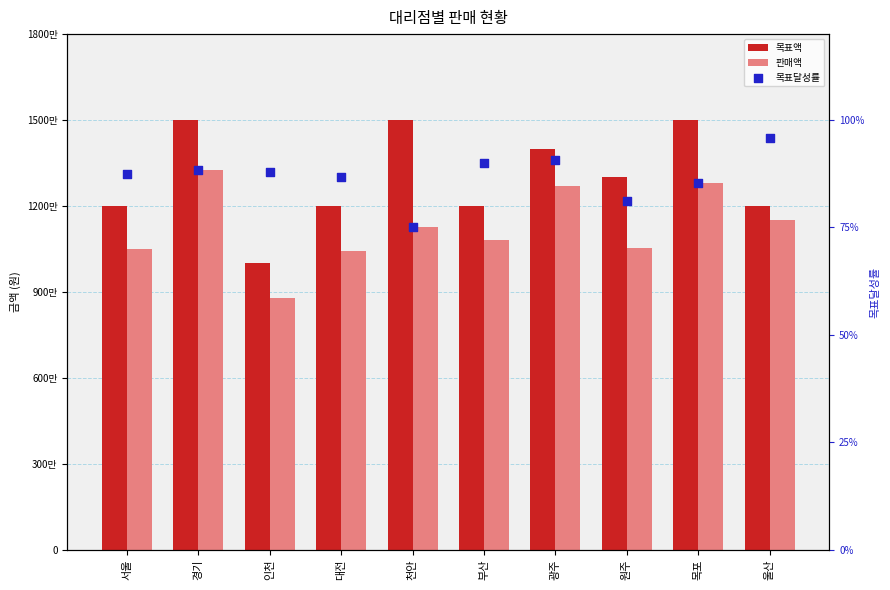

What are all the series names shown in the legend?

목표액, 판매액, 목표달성률